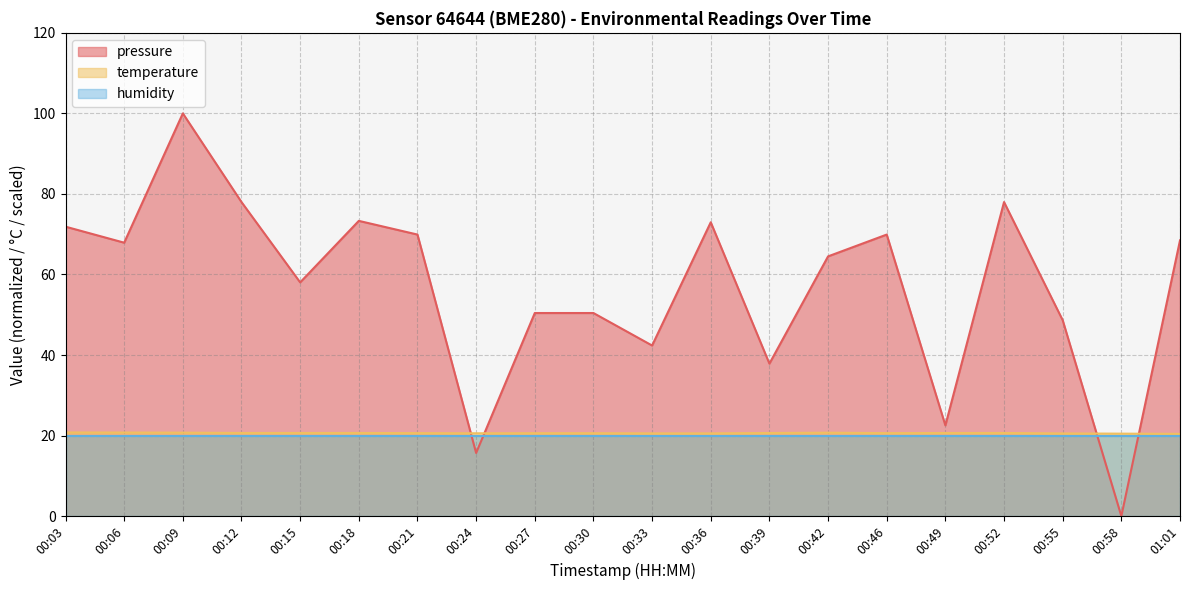

Which series changed the most between 00:09 and 00:49?

pressure